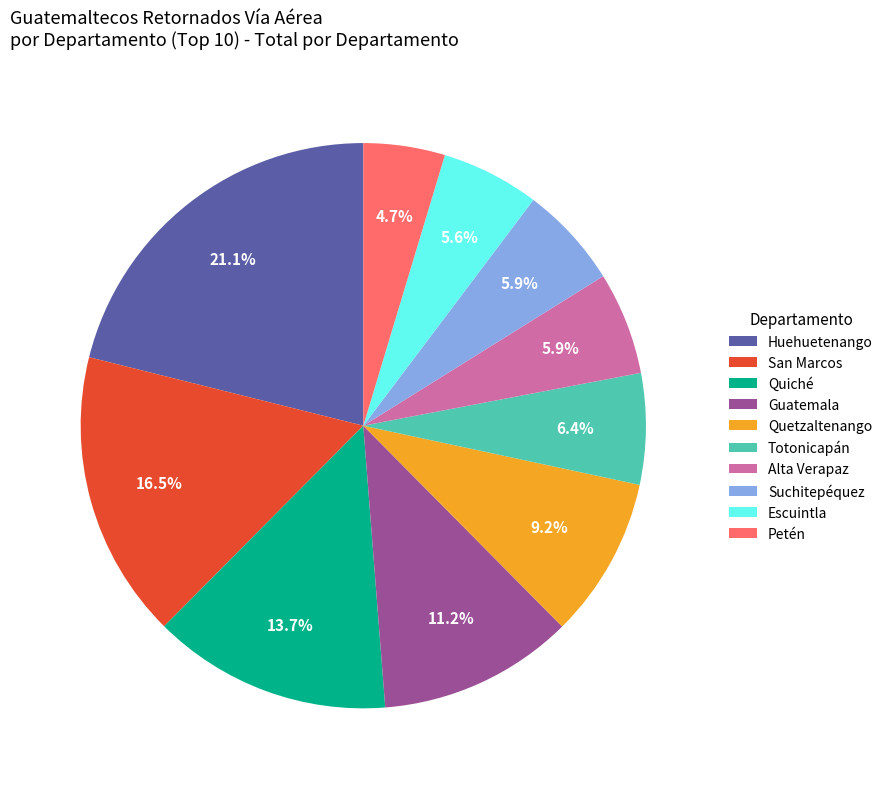

How many segments does this pie chart have?

10